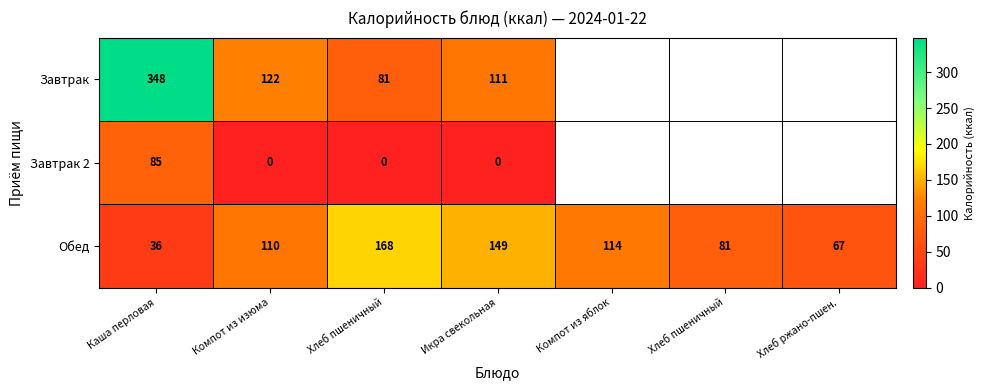

What is the sum of all Обед values?

725.0